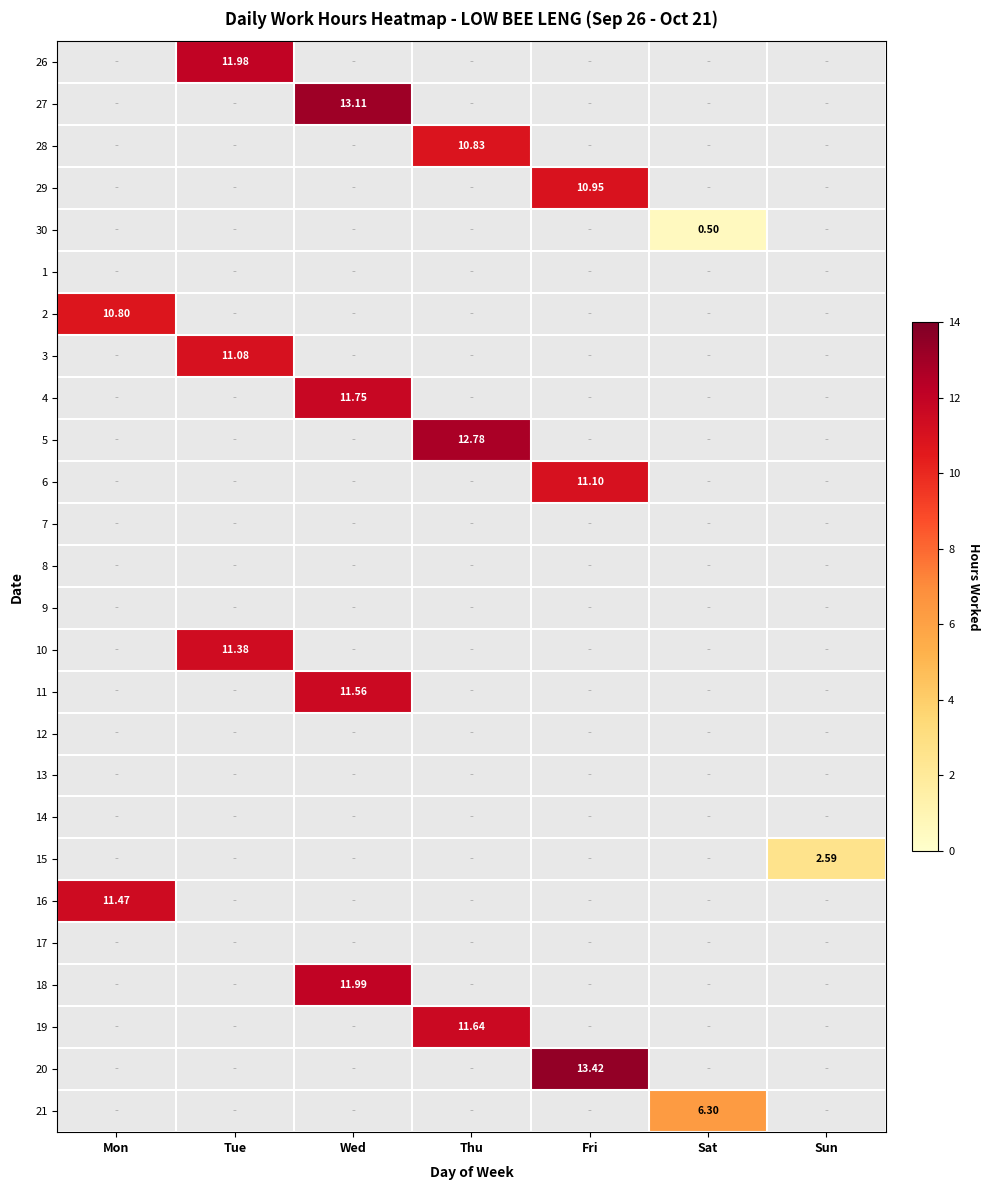

Count the number of categories in the chart.

7